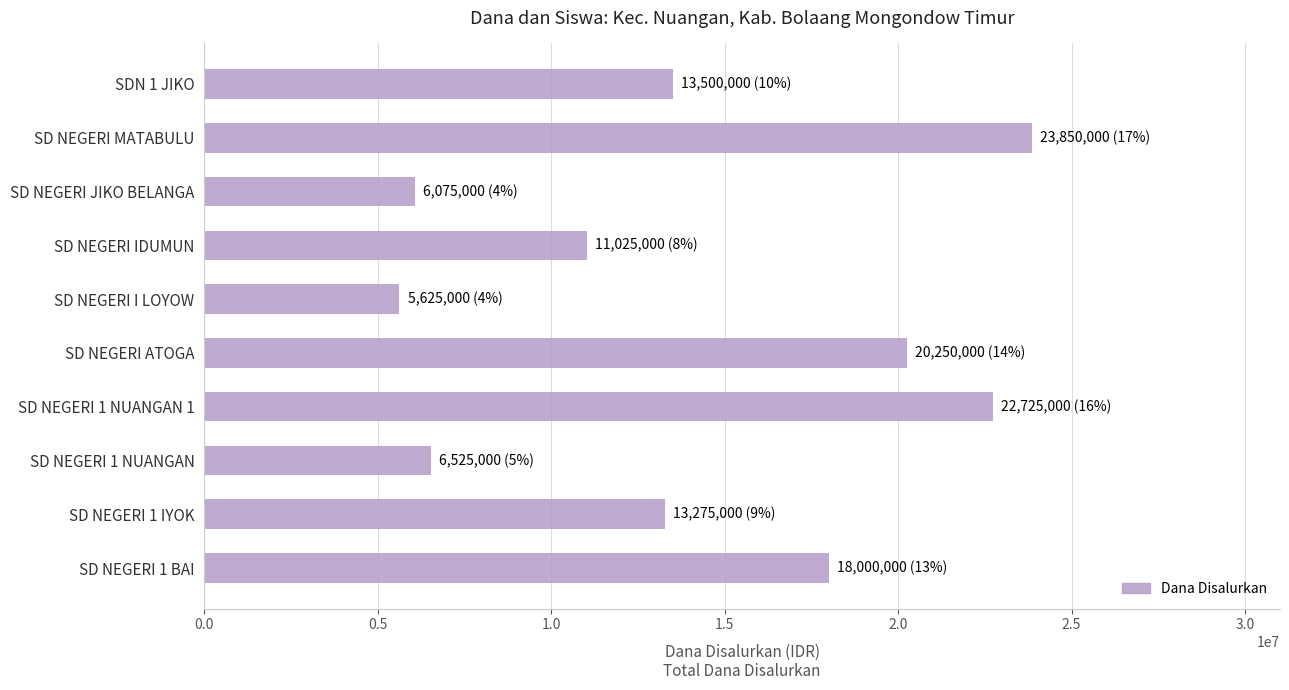

What is the change in value from SD NEGERI ATOGA to SD NEGERI I LOYOW?

-14625000